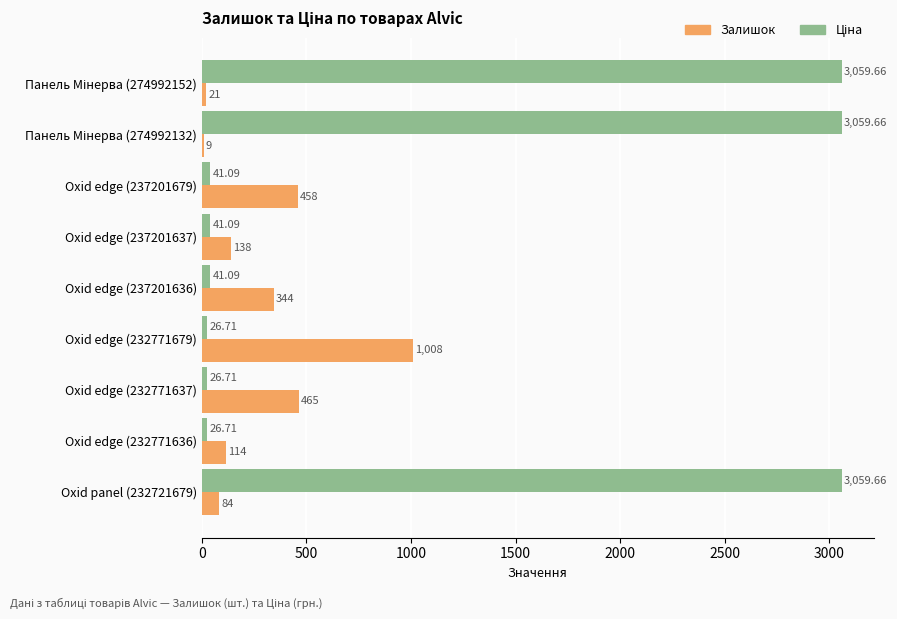

Between Oxid edge (237201636) and Oxid edge (232771637), which series saw the biggest shift?

Залишок